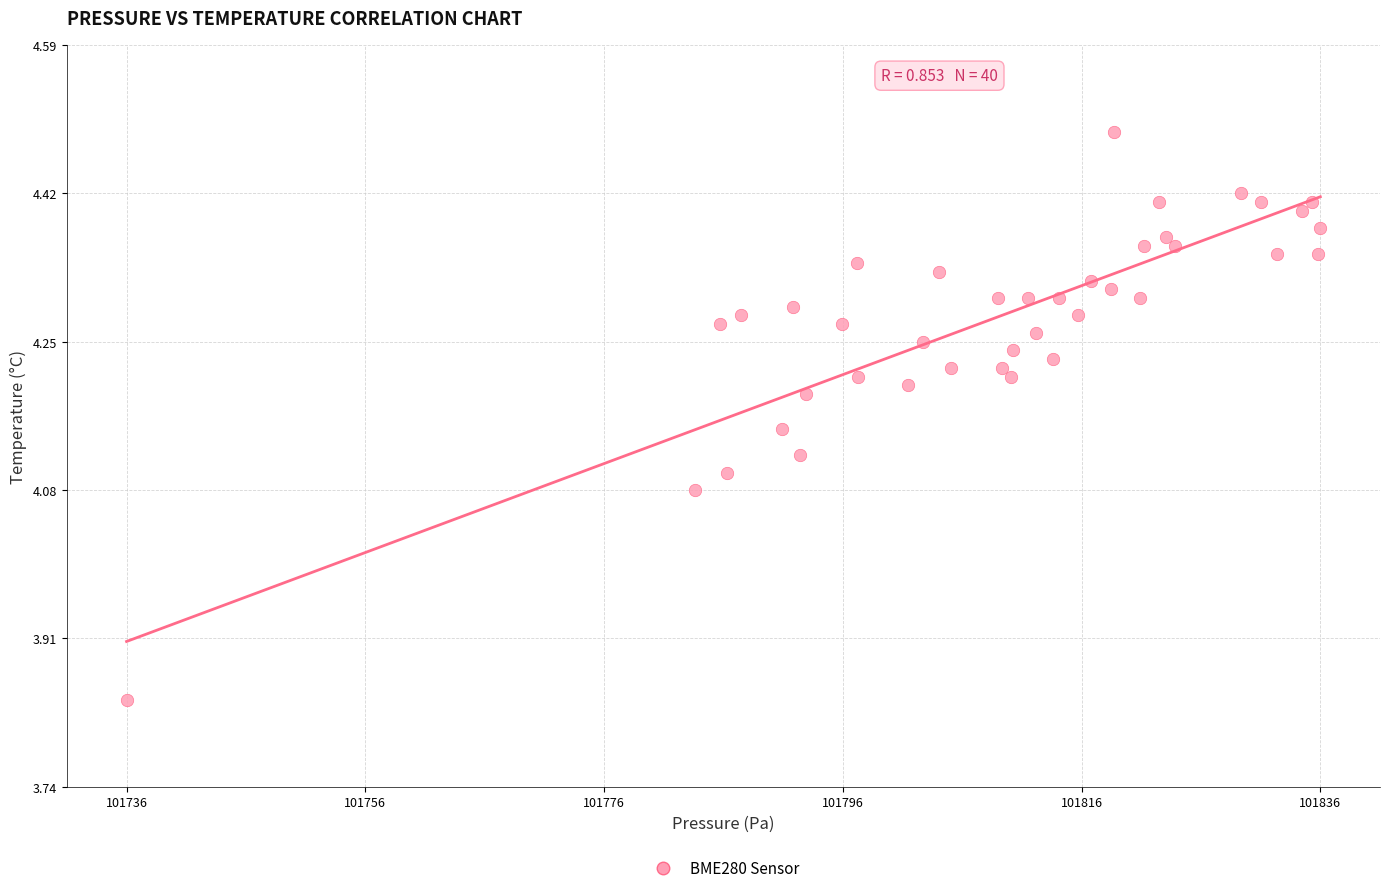

What is the range of X values (max minus min)?

99.9